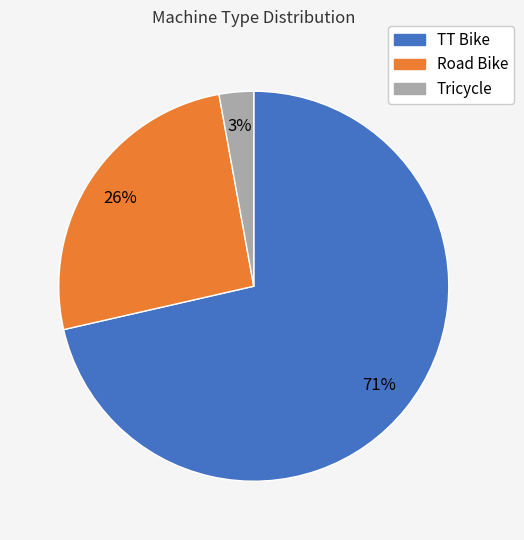

Count the number of slices in the pie.

3